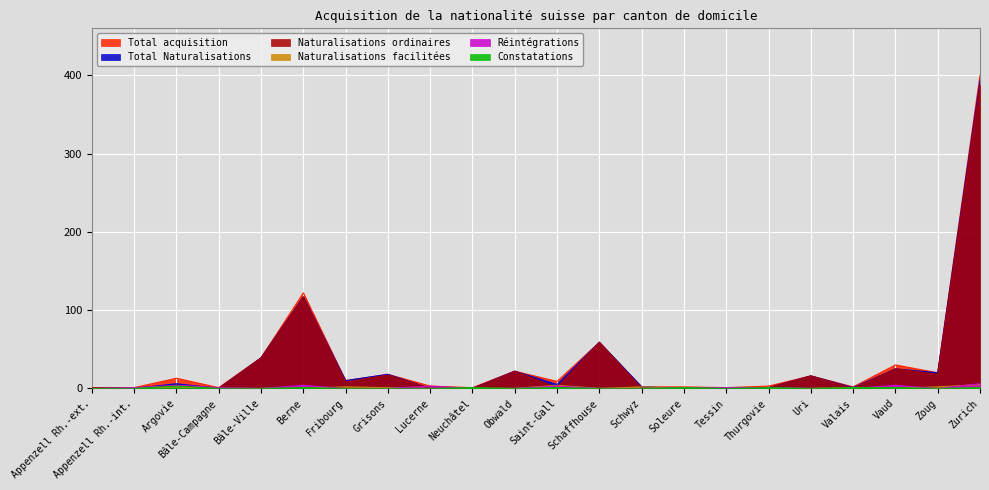

Which category has the lowest value across all series?

Appenzell Rh.-int.